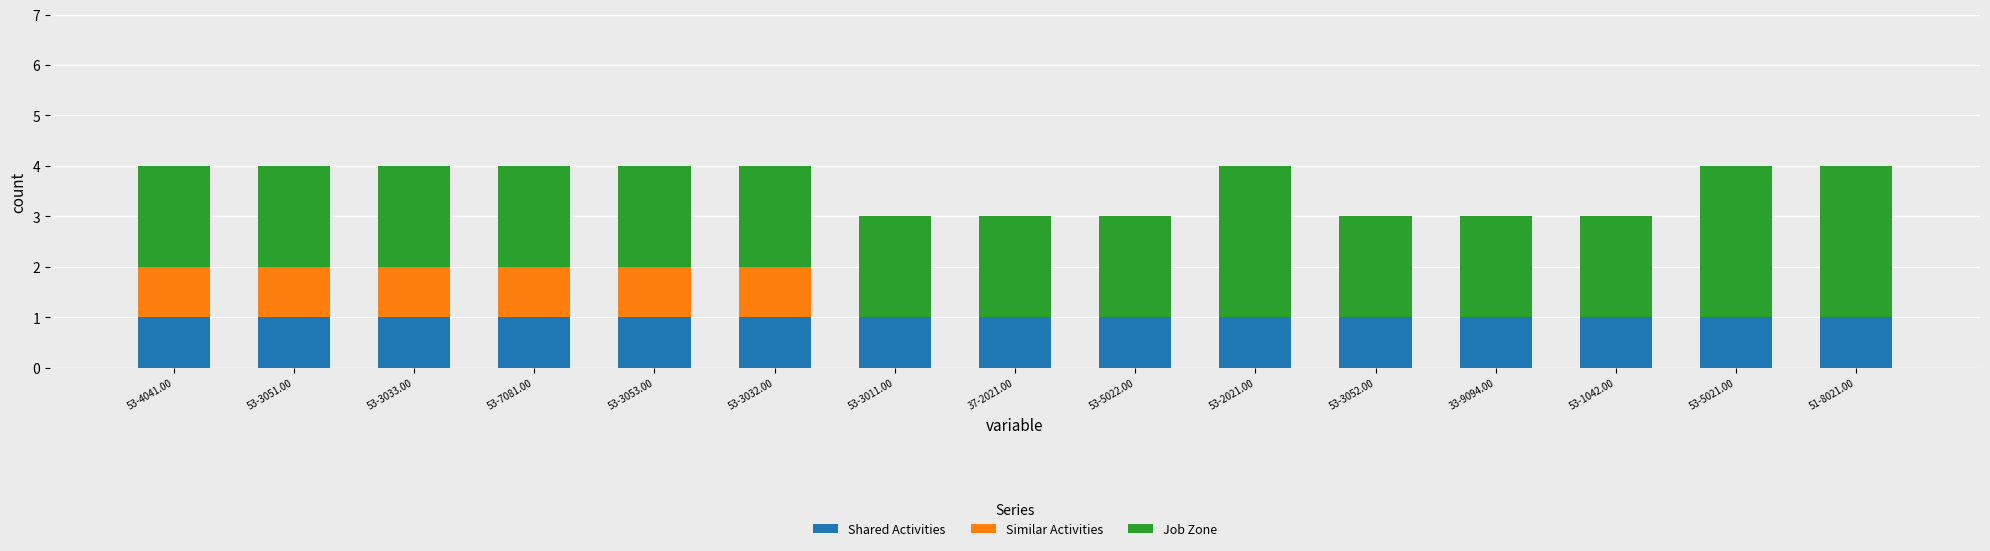

Is it true that Shared Activities equals 1 at 53-5022.00?

True